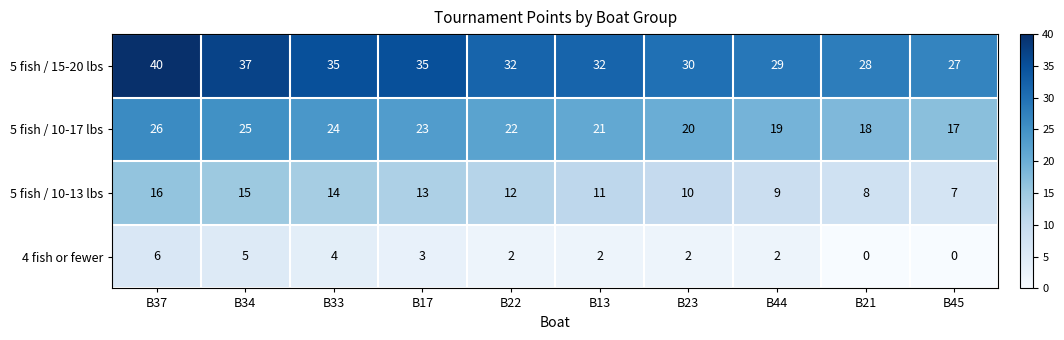

The value of 5 fish / 10-17 lbs at B33 is 24. True or false?

True